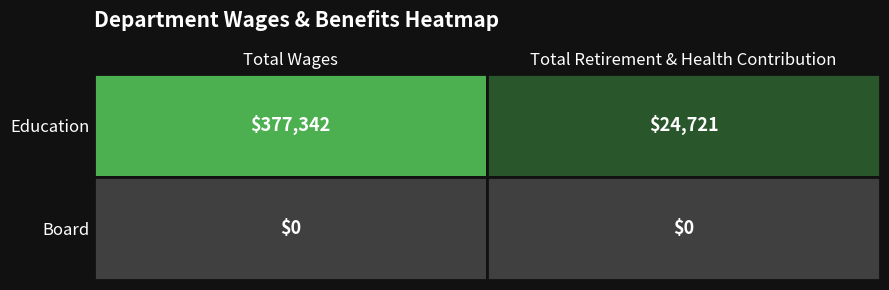

Reading left to right, extract all data points from this chart.

Education: 0=377342	1=24721
Board: 0=0	1=0